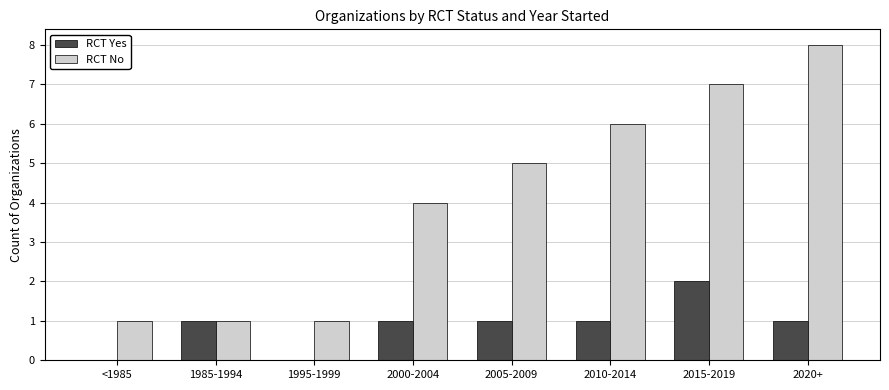

What is the sum of all RCT Yes values?

7